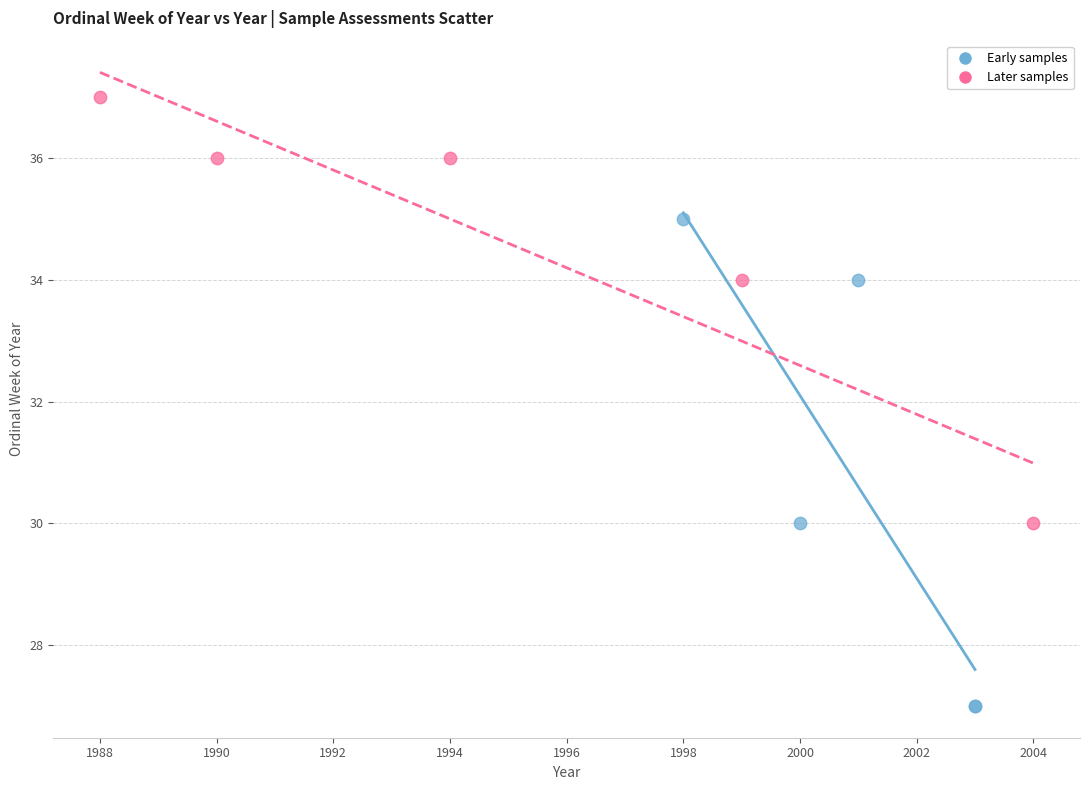

Which series has the widest spread of Y values?

Early samples